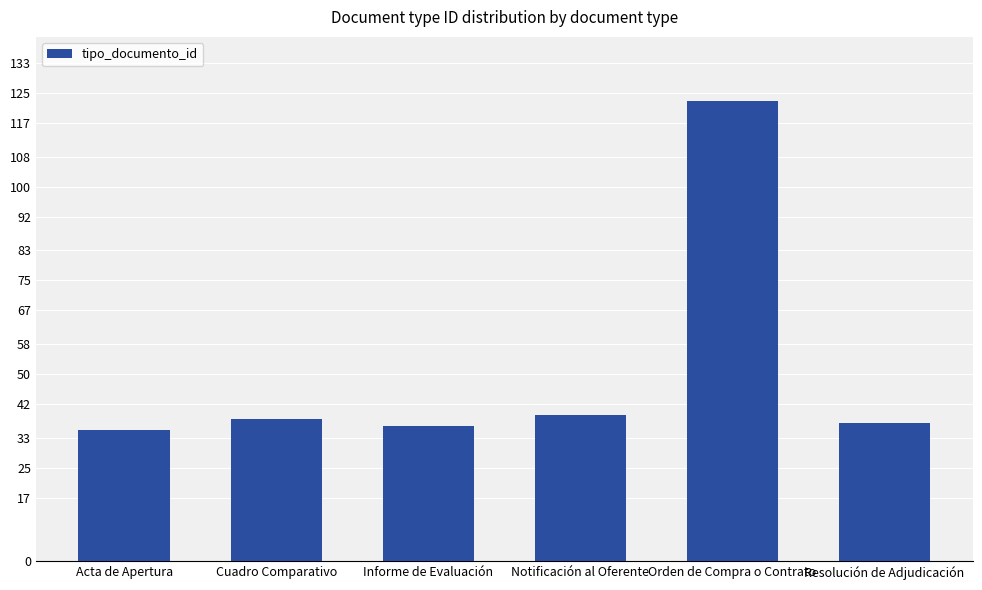

Reading right to left, extract all data points from this chart.

Resolución de Adjudicación=37	Orden de Compra o Contrato=123	Notificación al Oferente=39	Informe de Evaluación=36	Cuadro Comparativo=38	Acta de Apertura=35